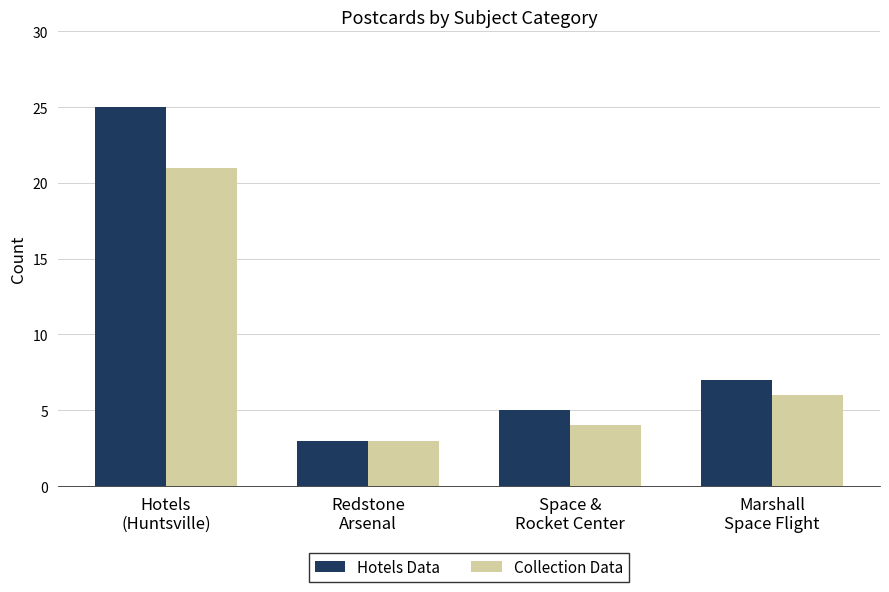

Reading left to right, extract all data points from this chart.

Hotels Data: Hotels
(Huntsville)=25	Redstone
Arsenal=3	Space &
Rocket Center=5	Marshall
Space Flight=7
Collection Data: Hotels
(Huntsville)=21	Redstone
Arsenal=3	Space &
Rocket Center=4	Marshall
Space Flight=6